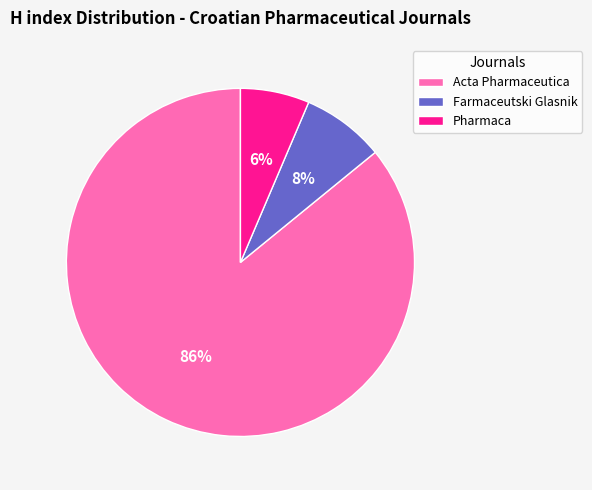

Rank the categories by value from lowest to highest.

Pharmaca, Farmaceutski Glasnik, Acta Pharmaceutica